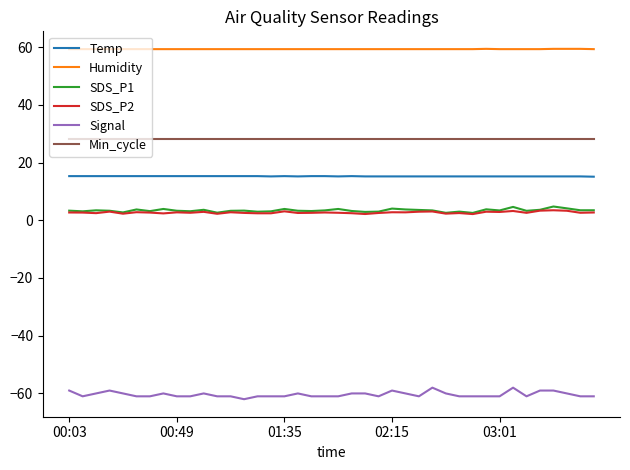

Which series has the largest total across all categories?

Humidity